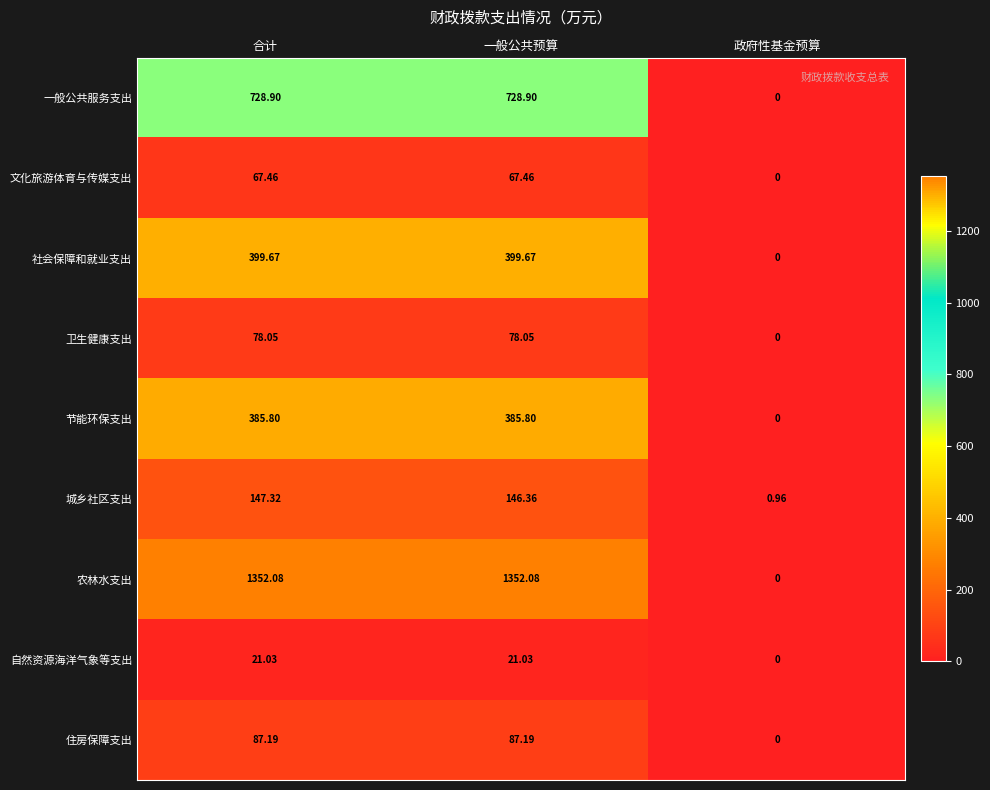

At 合计, list the series in order from largest to smallest.

农林水支出, 一般公共服务支出, 社会保障和就业支出, 节能环保支出, 城乡社区支出, 住房保障支出, 卫生健康支出, 文化旅游体育与传媒支出, 自然资源海洋气象等支出